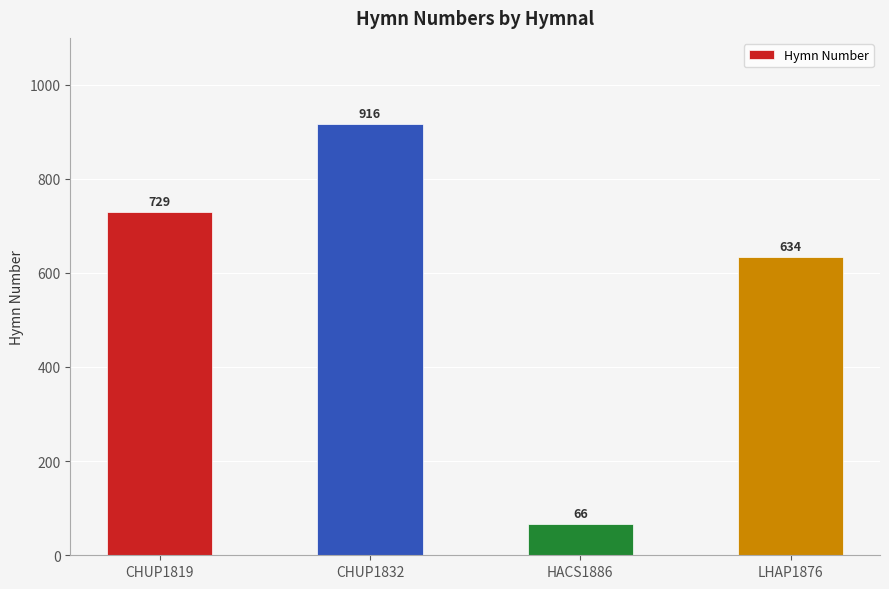

Reading left to right, extract all data points from this chart.

CHUP1819=729	CHUP1832=916	HACS1886=66	LHAP1876=634